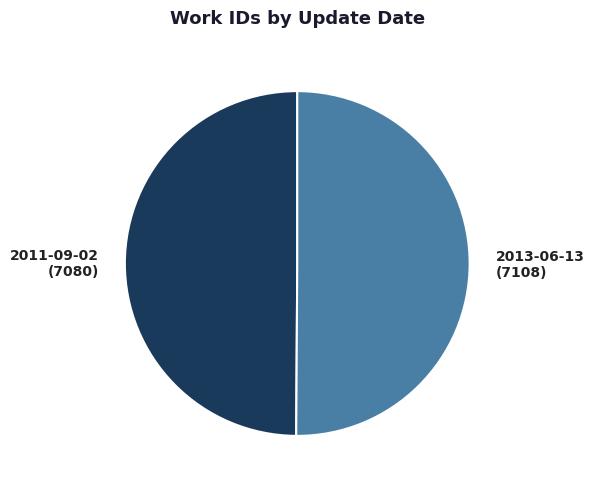

Is the sum of 2013-06-13 (7108) and 2011-09-02 (7080) greater than half?

Yes